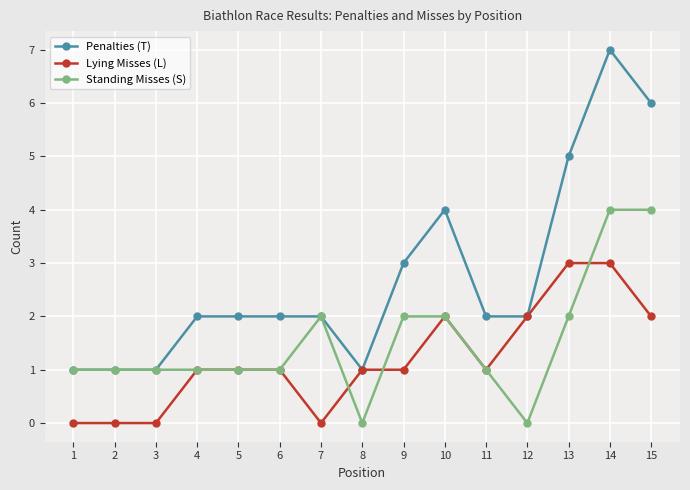

Is the value of Penalties (T) at 13 greater than the value of Standing Misses (S) at 14?

Yes